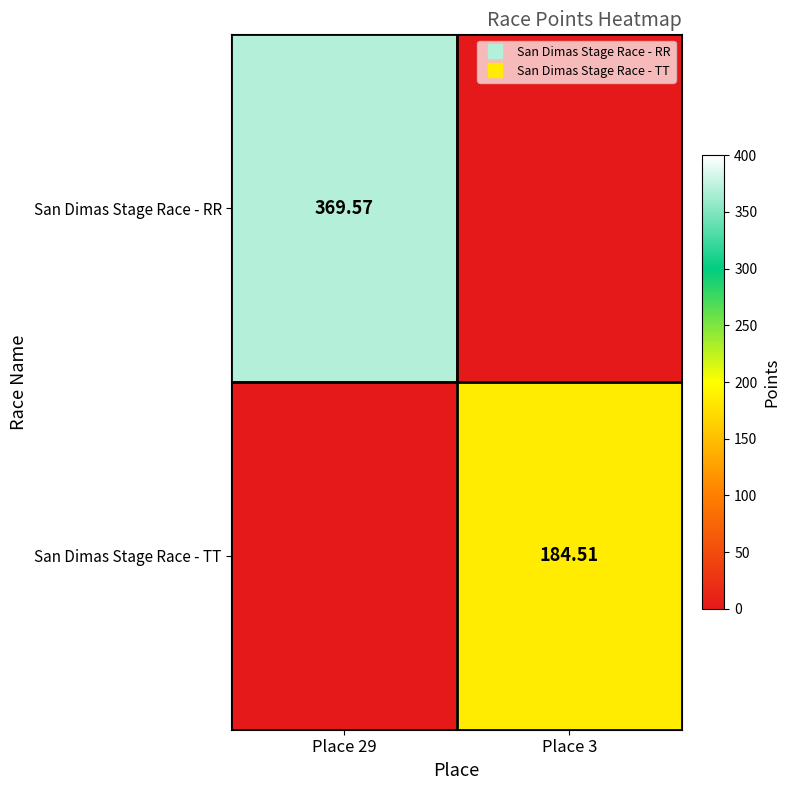

Rank the series by their maximum value, from lowest to highest.

San Dimas Stage Race - TT, San Dimas Stage Race - RR